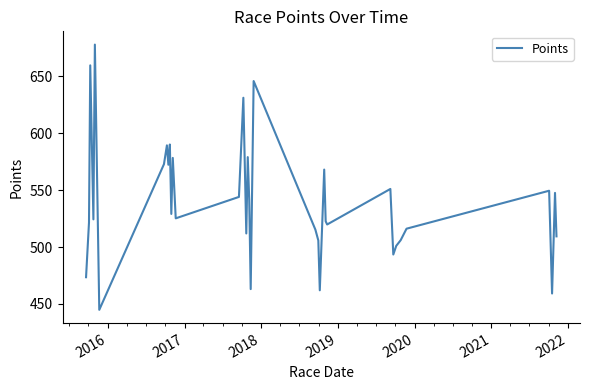

What is the minimum value shown in the chart?

444.8